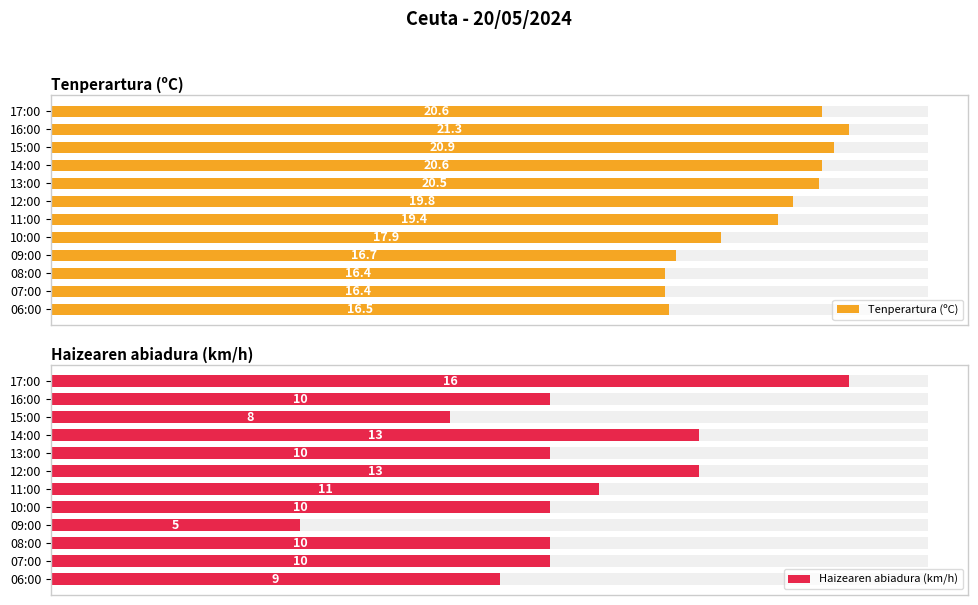

How many distinct data groups are displayed?

2